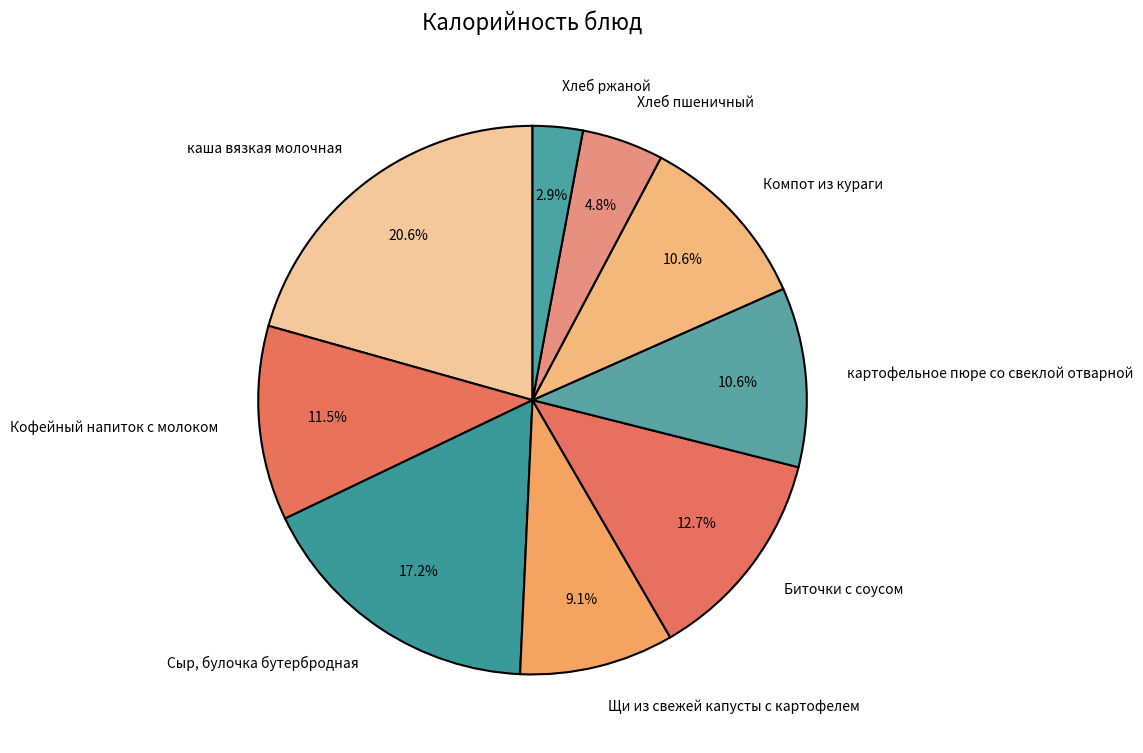

To the nearest percent, what is the difference between the Сыр, булочка бутербродная and Хлеб пшеничный slice percentages?

12%